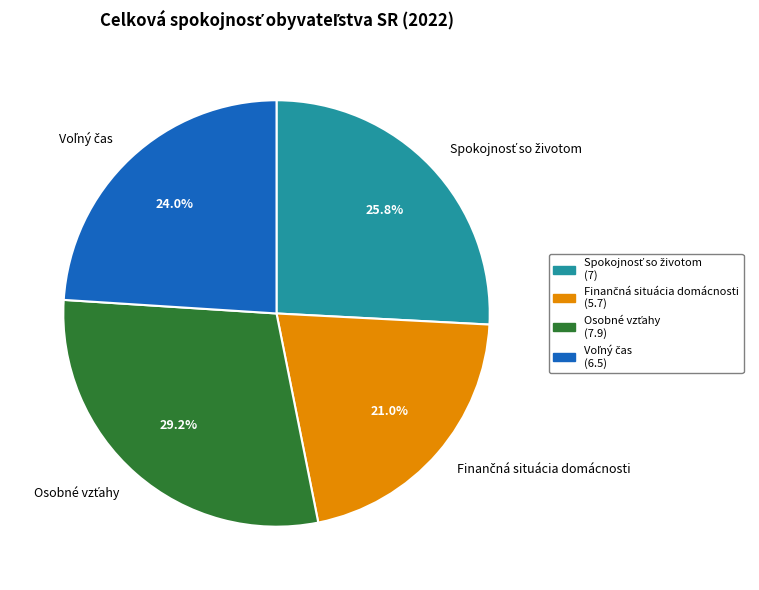

Is there a majority slice in this chart?

No